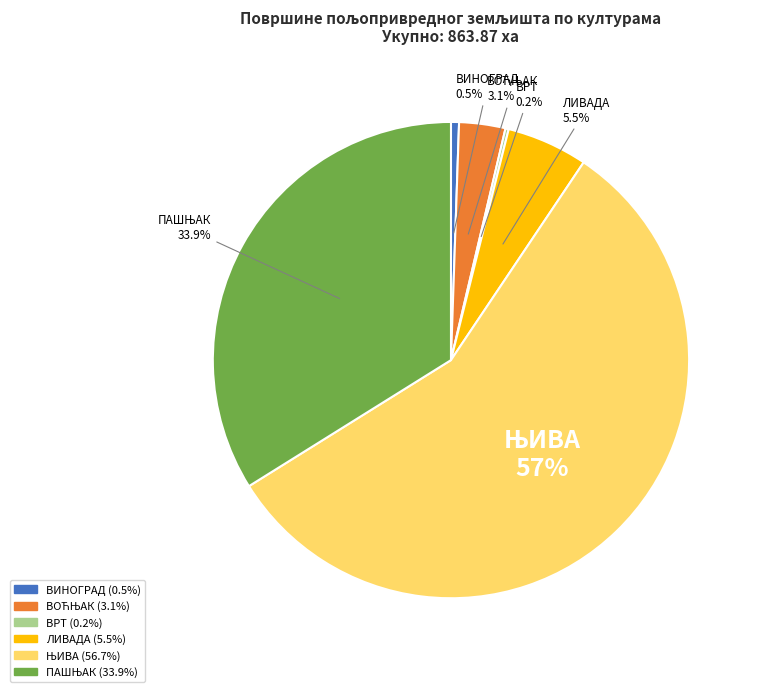

What percentage is NOT represented by ЛИВАДА?

94.5%